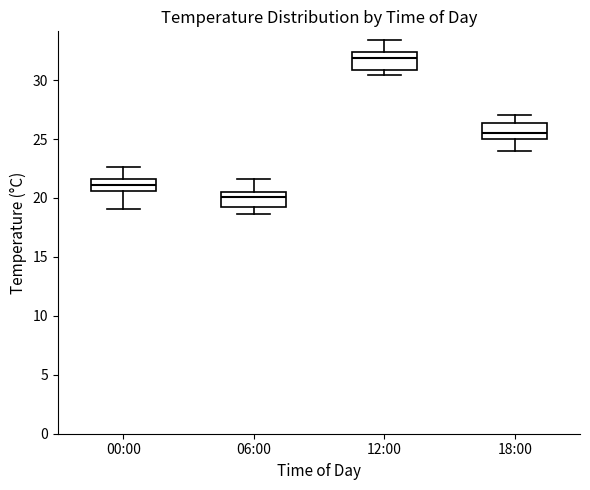

Where is the lower edge of the box for 06:00 on the y-axis? The values are not printed on the chart, so give them approximately, as read against the axis.

19.0